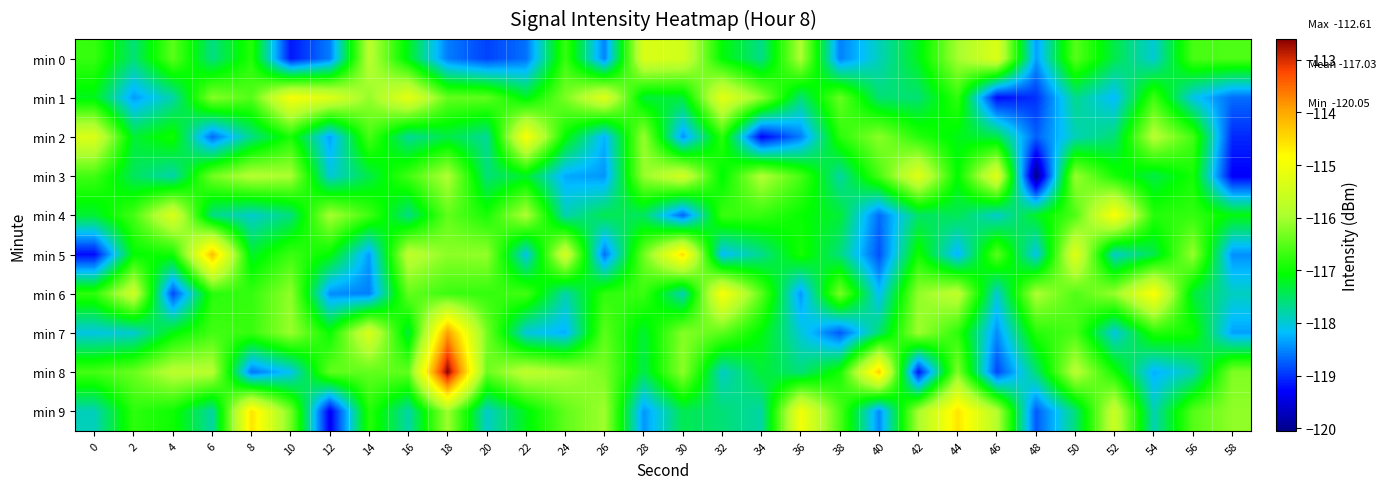

Reading left to right, what are all the values shown in this chart?

min 0: 0=-116.7	2=-117.6	4=-116.5	6=-117.6	8=-116.8	10=-119.2	12=-118.6	14=-115.8	16=-117.2	18=-118.6	20=-118.9	22=-118.6	24=-116.7	26=-118.5	28=-115.4	30=-115.5	32=-117.1	34=-117.7	36=-115.9	38=-118.5	40=-117.9	42=-117.2	44=-116.0	46=-115.3	48=-118.4	50=-116.5	52=-117.4	54=-118.0	56=-116.6	58=-116.6
min 1: 0=-117.2	2=-118.4	4=-117.8	6=-116.2	8=-116.5	10=-115.0	12=-115.3	14=-116.1	16=-115.2	18=-116.4	20=-116.5	22=-117.2	24=-116.3	26=-115.3	28=-117.3	30=-117.3	32=-115.2	34=-116.2	36=-117.6	38=-116.4	40=-117.6	42=-117.6	44=-116.8	46=-119.2	48=-119.0	50=-117.7	52=-118.2	54=-116.7	56=-118.1	58=-118.7
min 2: 0=-115.4	2=-117.3	4=-117.0	6=-118.7	8=-117.7	10=-116.9	12=-118.4	14=-116.6	16=-117.7	18=-117.4	20=-117.7	22=-114.9	24=-117.1	26=-118.3	28=-116.1	30=-118.4	32=-116.8	34=-119.3	36=-118.6	38=-116.8	40=-116.2	42=-116.8	44=-117.2	46=-117.4	48=-118.7	50=-117.9	52=-117.6	54=-115.8	56=-116.6	58=-119.1
min 3: 0=-116.7	2=-117.5	4=-117.8	6=-116.3	8=-115.9	10=-116.0	12=-118.0	14=-117.4	16=-116.7	18=-115.9	20=-117.6	22=-117.2	24=-118.3	26=-118.4	28=-116.1	30=-115.5	32=-117.1	34=-115.9	36=-116.6	38=-117.8	40=-116.6	42=-115.3	44=-117.1	46=-115.2	48=-120.0	50=-116.1	52=-116.9	54=-117.4	56=-116.9	58=-119.3
min 4: 0=-117.3	2=-116.6	4=-115.3	6=-117.6	8=-118.0	10=-117.6	12=-116.0	14=-116.7	16=-117.6	18=-116.4	20=-116.9	22=-115.9	24=-117.8	26=-117.4	28=-117.5	30=-118.7	32=-116.7	34=-116.7	36=-117.0	38=-117.3	40=-118.7	42=-117.5	44=-117.4	46=-118.0	48=-117.2	50=-116.6	52=-114.9	54=-116.8	56=-116.7	58=-117.1
min 5: 0=-119.2	2=-117.1	4=-117.0	6=-114.2	8=-117.3	10=-116.7	12=-117.1	14=-118.4	16=-115.7	18=-116.2	20=-116.1	22=-118.1	24=-115.4	26=-118.6	28=-116.4	30=-114.5	32=-118.2	34=-117.7	36=-116.9	38=-117.6	40=-118.8	42=-117.0	44=-118.3	46=-116.5	48=-118.1	50=-115.3	52=-117.9	54=-117.4	56=-116.1	58=-118.5
min 6: 0=-116.8	2=-115.5	4=-118.9	6=-116.8	8=-116.7	10=-116.1	12=-118.5	14=-118.6	16=-116.4	18=-116.7	20=-116.7	22=-116.6	24=-117.8	26=-116.8	28=-116.7	30=-117.9	32=-114.9	34=-116.5	36=-118.4	38=-116.3	40=-118.2	42=-116.1	44=-115.7	46=-118.0	48=-115.9	50=-116.6	52=-116.1	54=-114.9	56=-117.3	58=-117.9
min 7: 0=-118.1	2=-118.0	4=-117.1	6=-116.6	8=-116.7	10=-116.1	12=-117.0	14=-115.4	16=-117.3	18=-113.9	20=-116.3	22=-118.0	24=-118.3	26=-116.5	28=-117.3	30=-116.2	32=-116.5	34=-117.1	36=-118.0	38=-118.8	40=-117.5	42=-116.1	44=-116.8	46=-118.5	48=-116.8	50=-116.6	52=-118.1	54=-116.9	56=-117.0	58=-118.4
min 8: 0=-116.6	2=-116.4	4=-115.8	6=-115.8	8=-118.6	10=-118.1	12=-116.4	14=-116.4	16=-116.4	18=-112.6	20=-116.4	22=-115.7	24=-115.9	26=-116.3	28=-117.4	30=-116.2	32=-117.9	34=-117.3	36=-117.6	38=-116.9	40=-114.4	42=-119.2	44=-116.2	46=-118.9	48=-117.6	50=-115.8	52=-117.0	54=-118.3	56=-117.9	58=-116.3
min 9: 0=-117.9	2=-116.8	4=-117.0	6=-117.8	8=-114.6	10=-116.3	12=-119.4	14=-116.8	16=-117.8	18=-116.1	20=-117.9	22=-117.2	24=-116.5	26=-116.0	28=-118.4	30=-117.4	32=-117.6	34=-117.8	36=-115.0	38=-116.6	40=-118.5	42=-116.0	44=-114.6	46=-115.8	48=-118.8	50=-117.6	52=-115.6	54=-117.8	56=-116.5	58=-116.1